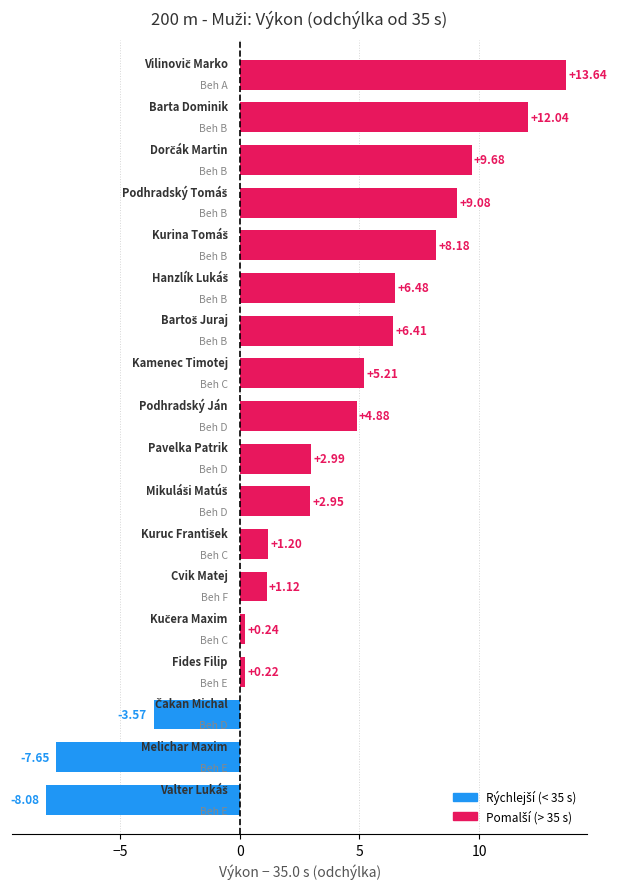

What is the average value?

3.6